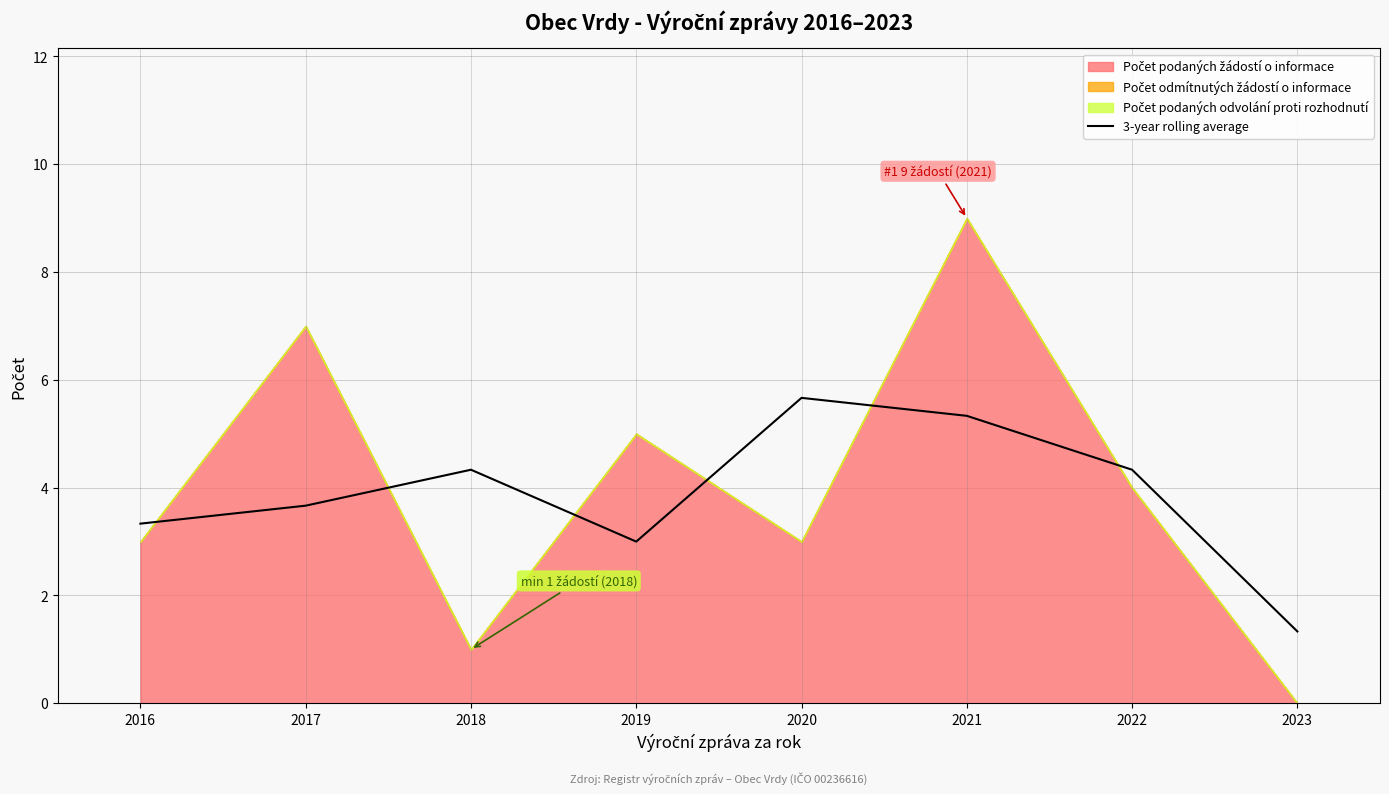

True or false: 3-year rolling average has a value of 4.3 at 2018.

True